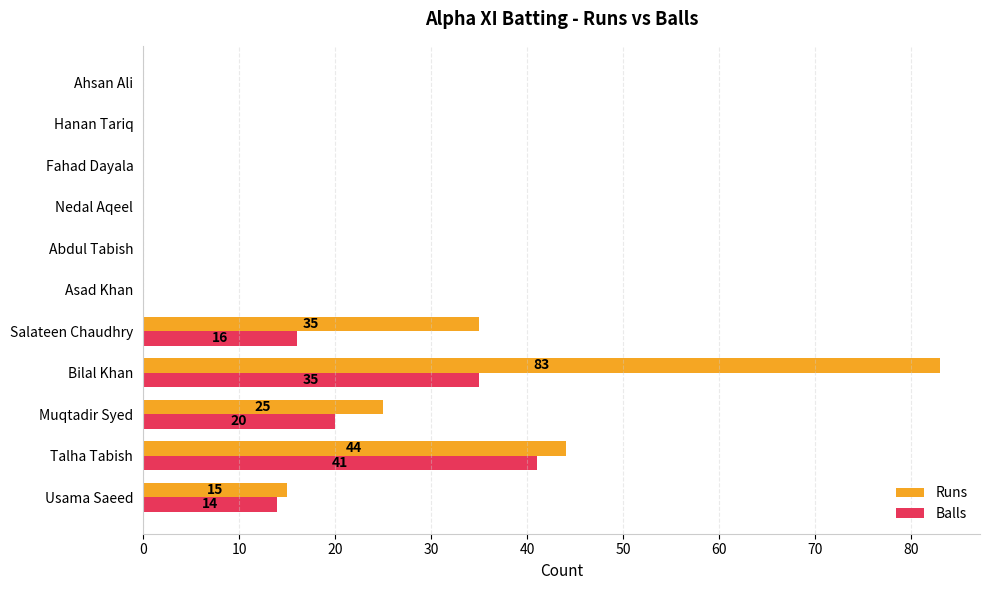

At which label is Runs closest to 41?

Talha Tabish